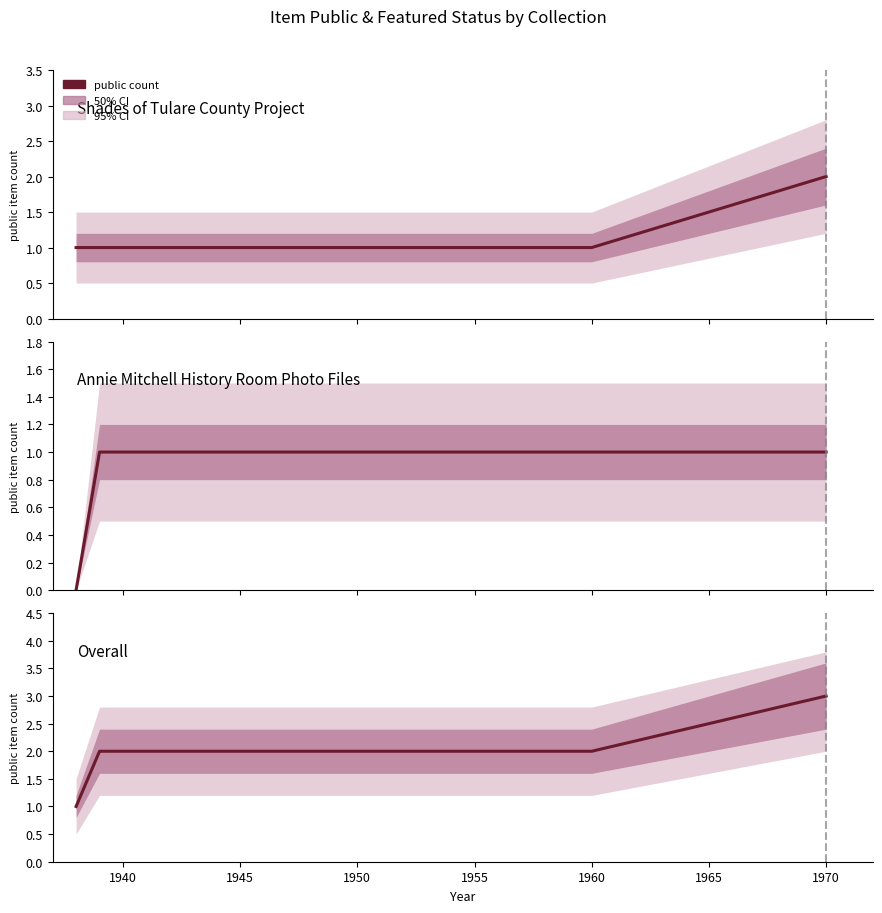

At which label does the data first exceed 2?

1970